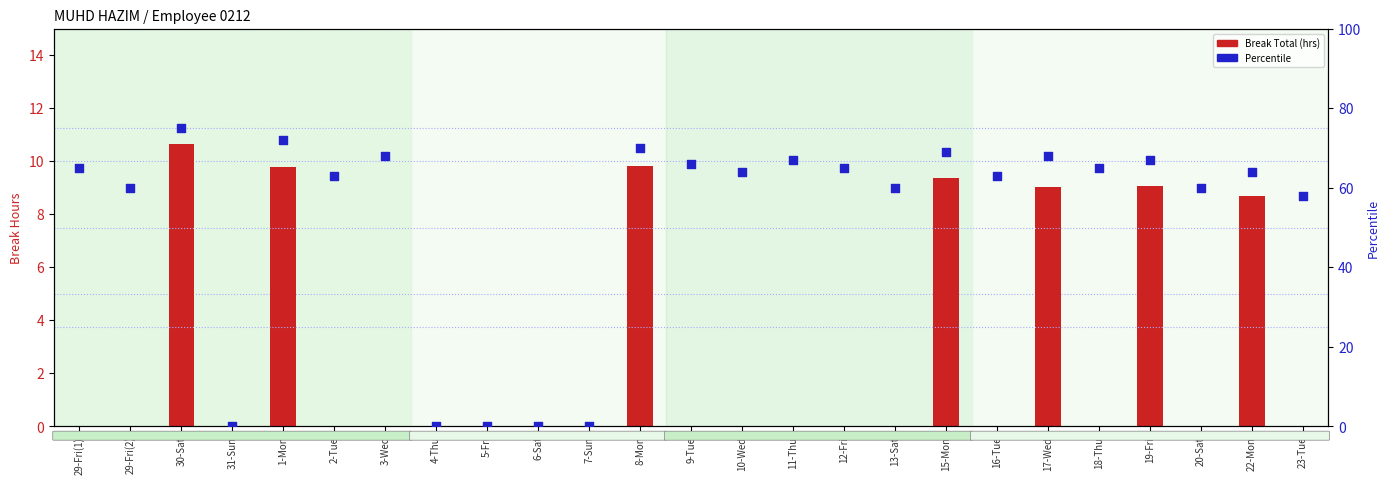

Is the value of Break Total (hrs) at 1-Mon greater than the value of Percentile at 22-Mon?

No